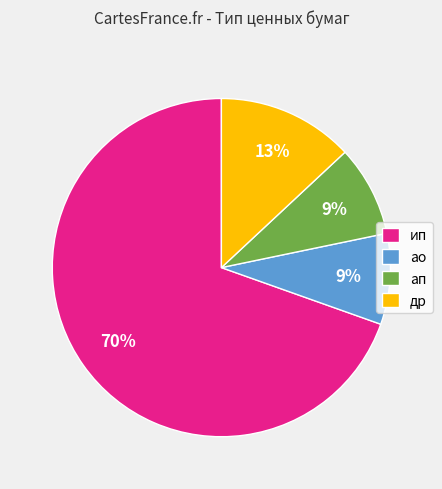

How many slices are in this pie chart?

4